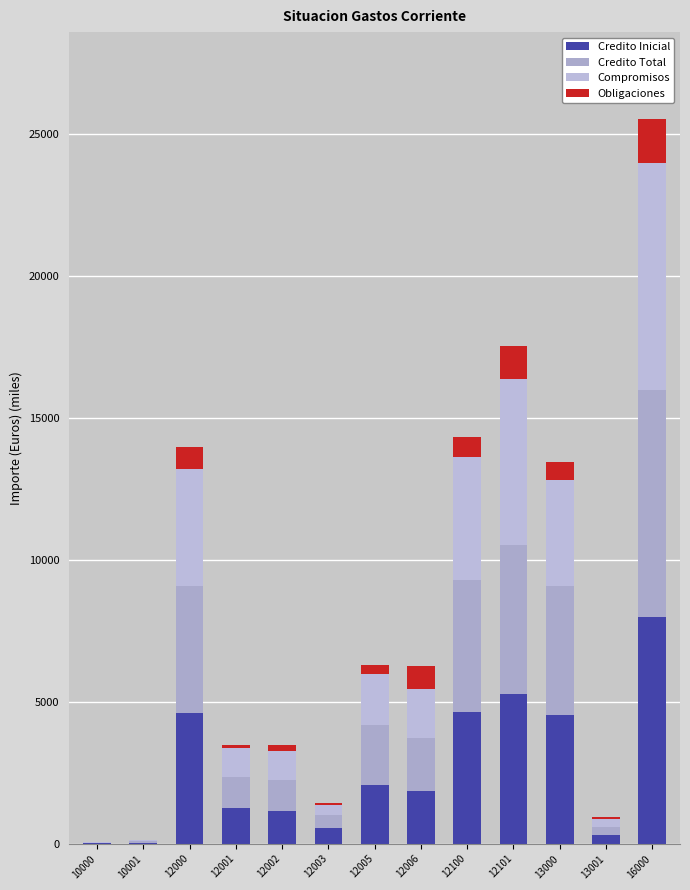

Are the bars horizontal?

No